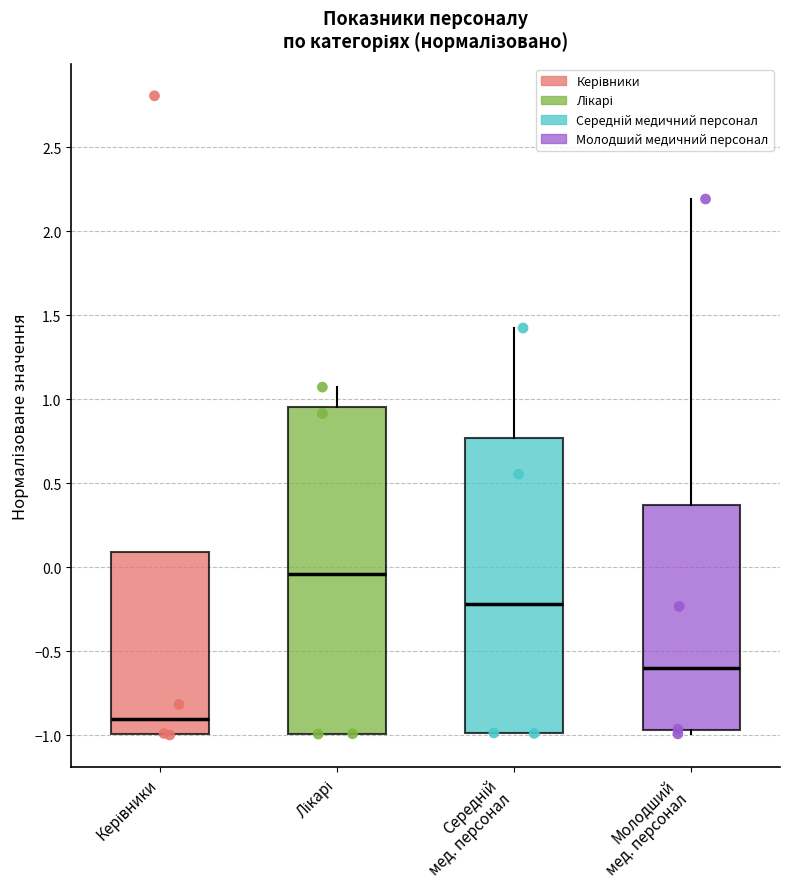

Where is the upper edge of the box for Середній мед. персонал on the y-axis? The values are not printed on the chart, so give them approximately, as read against the axis.

0.75